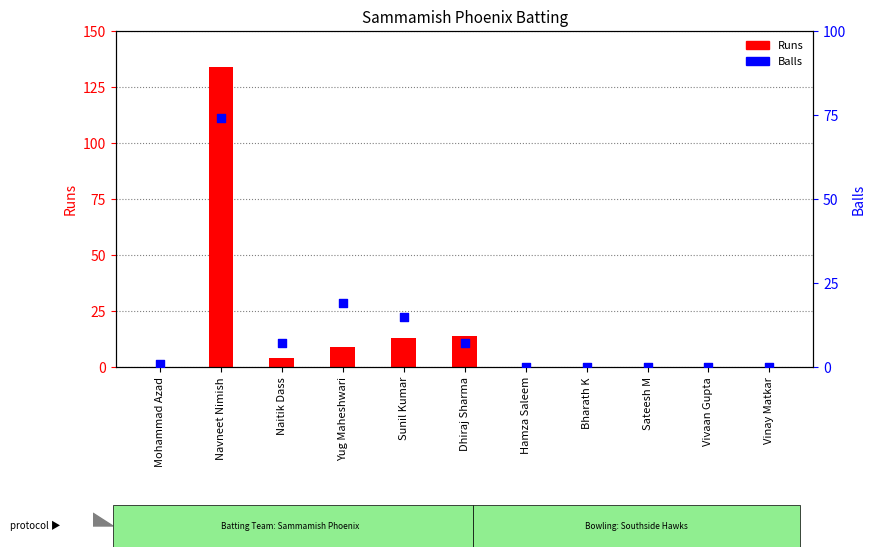

Which series has the largest Y range (max minus min)?

Runs